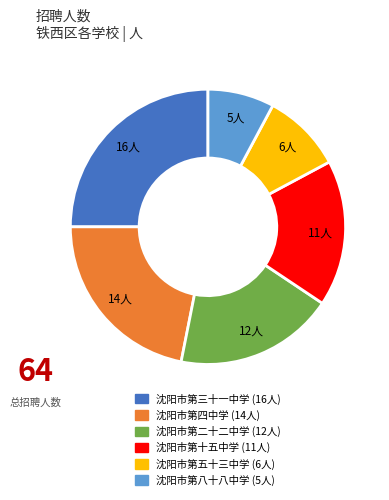

Is it true that 沈阳市第四中学 is 36% of the pie?

False